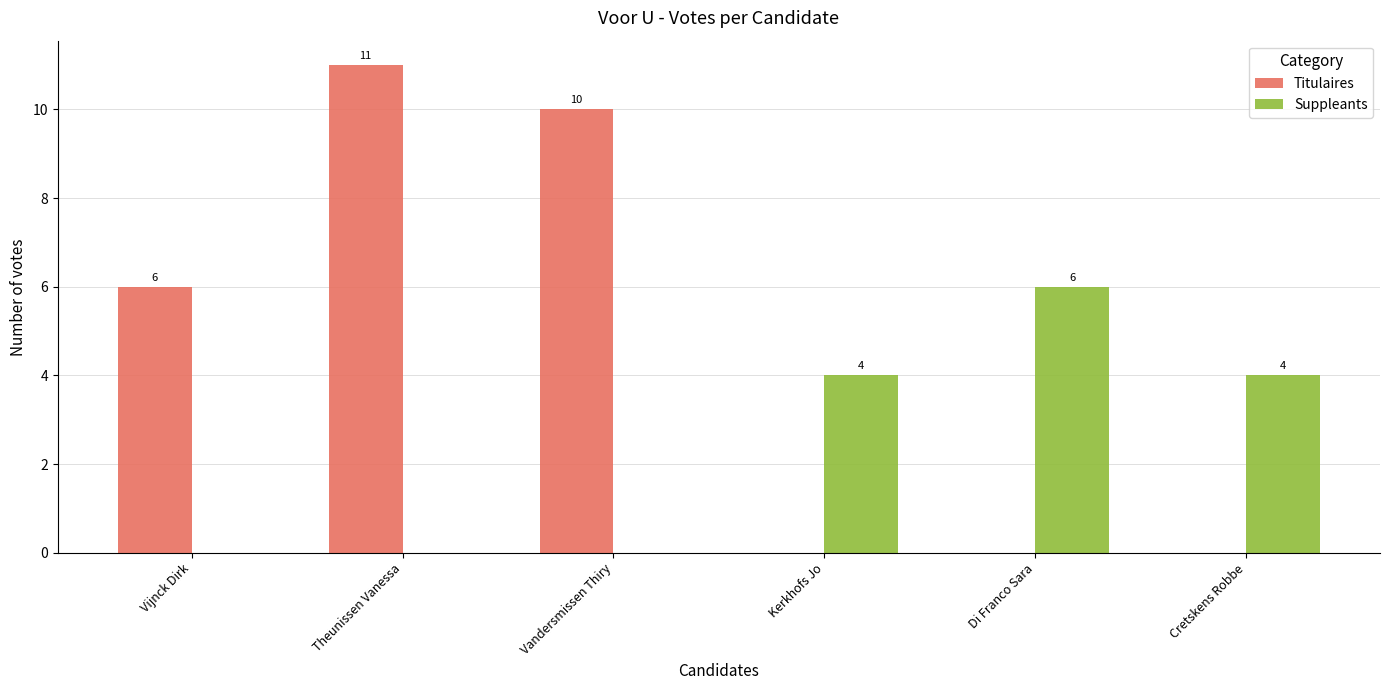

How many positive values does the Titulaires series have?

3